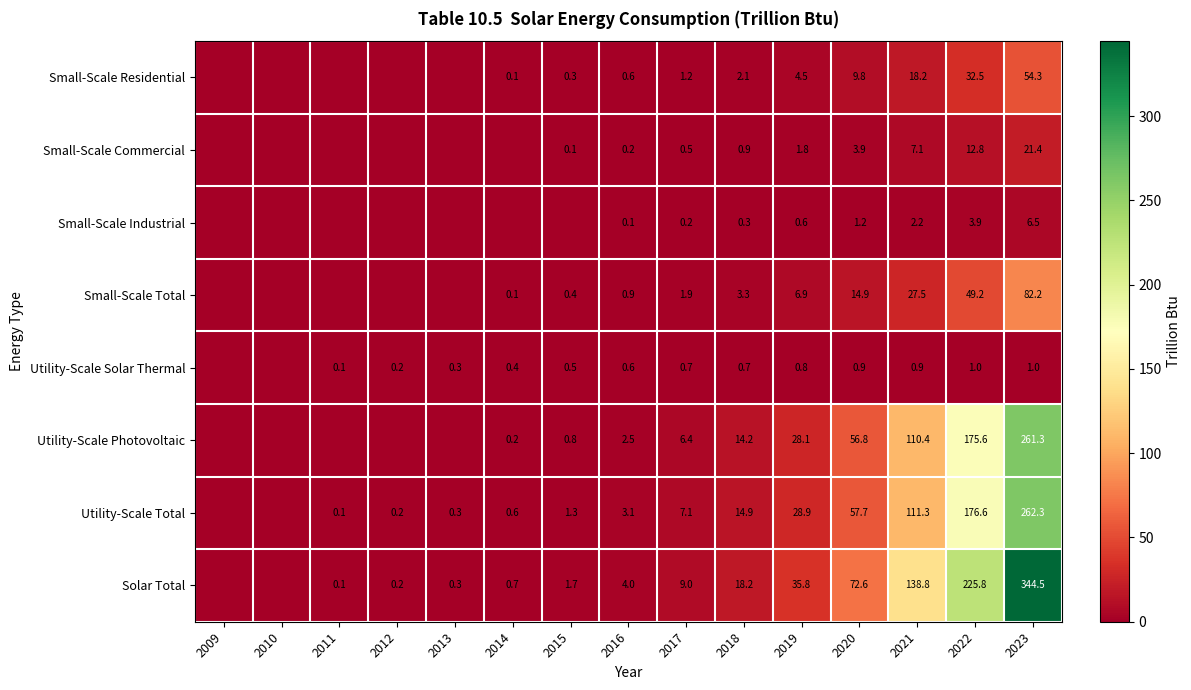

True or false: Utility-Scale Total has a value of 0.8 at 2016.

False